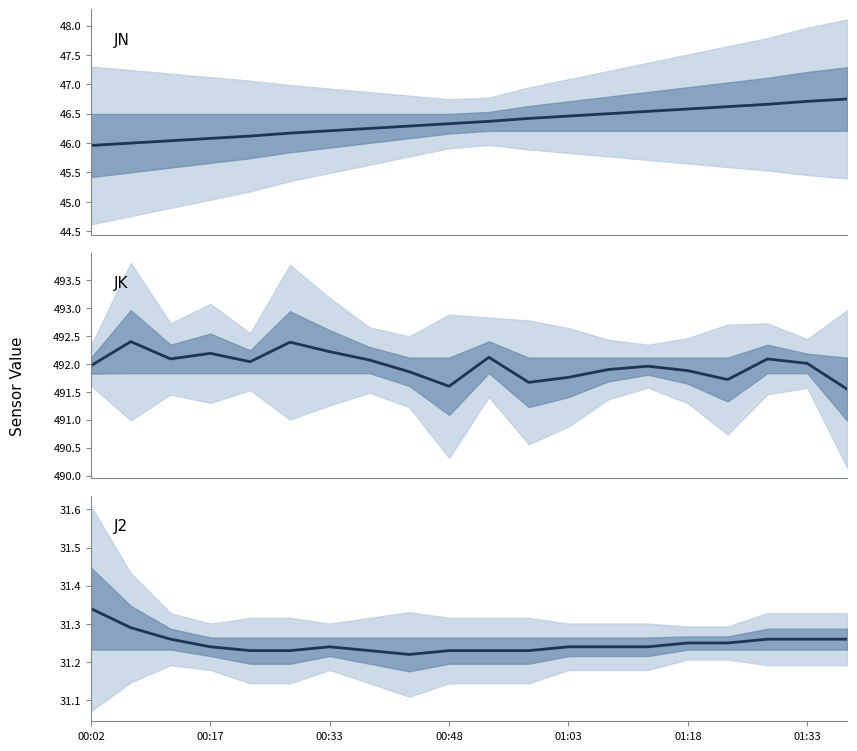

Which has a higher value, 01:03 or 00:33?

01:03